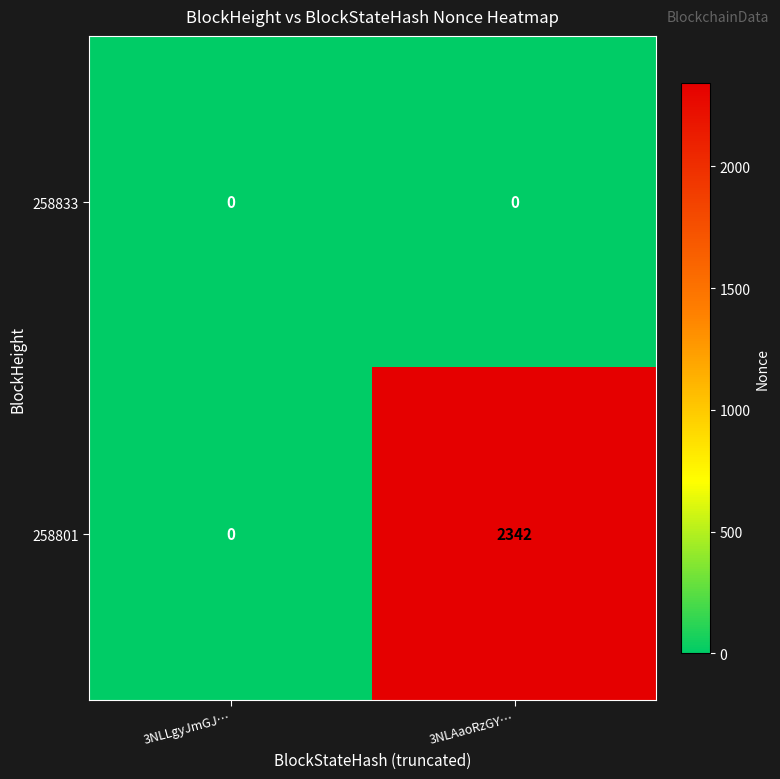

Rank the series by their maximum value, from lowest to highest.

258833, 258801